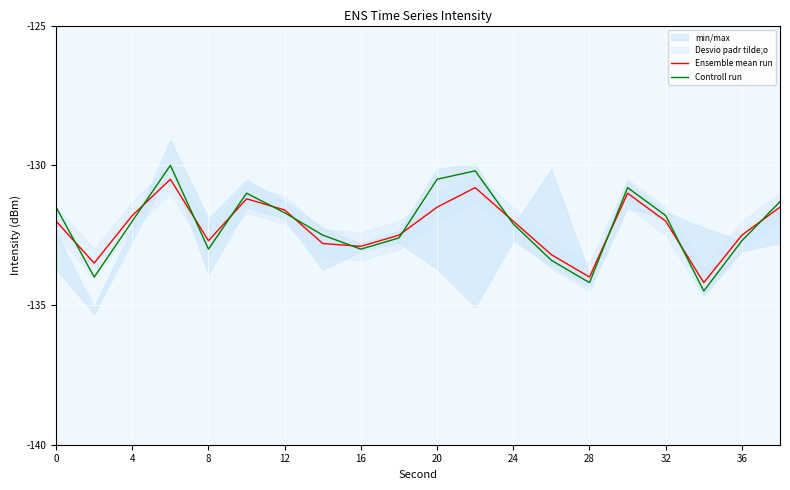

Does the chart display data point markers on the line(s)?

No